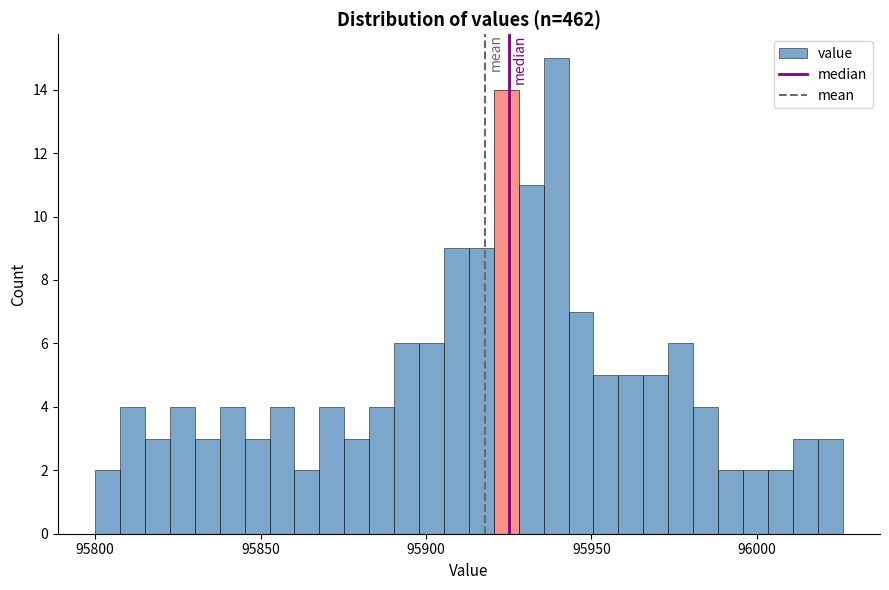

Around what value on the x-axis is the tallest bar? Give the approximate position of its centre, as read against the axis.

95940